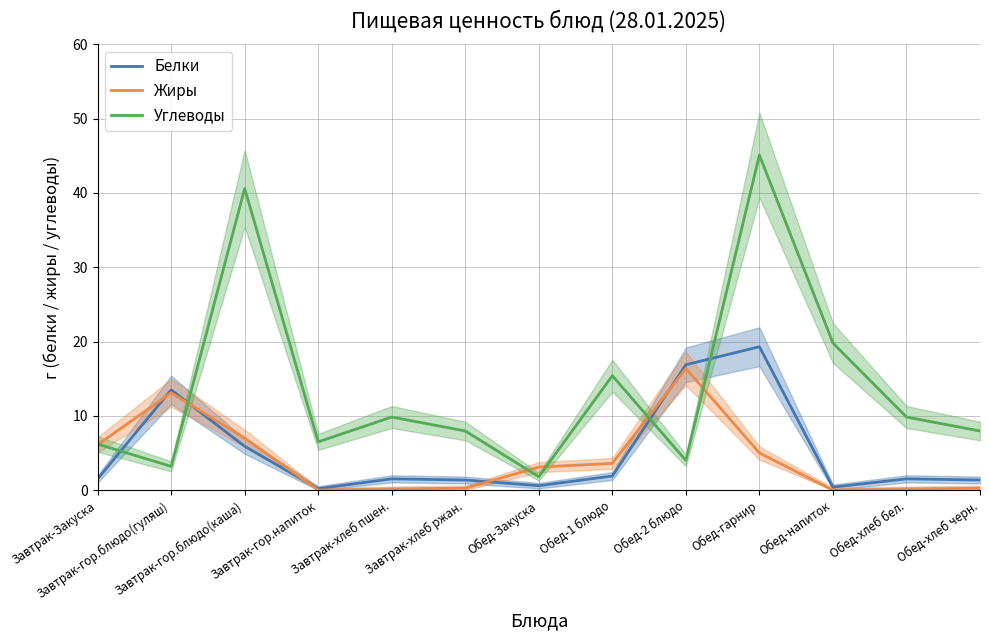

Does the chart have visible grid lines?

Yes